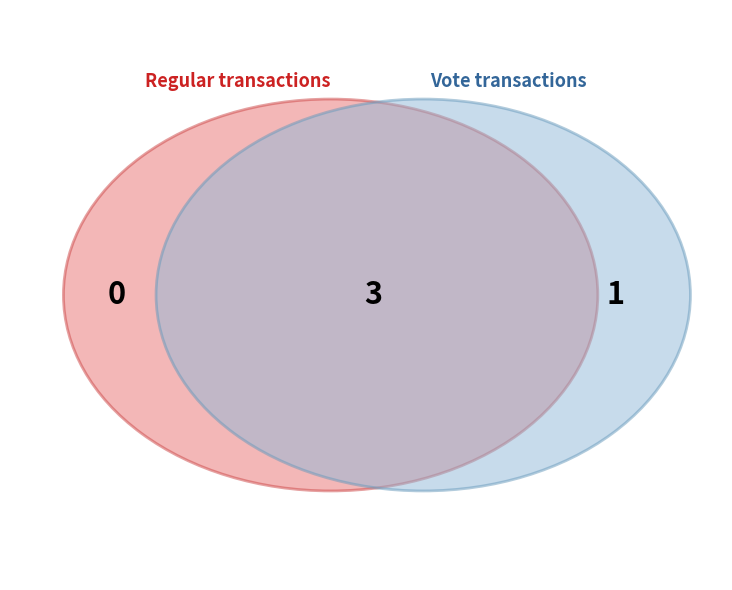

Which slice represents more than half of the pie?

Vote